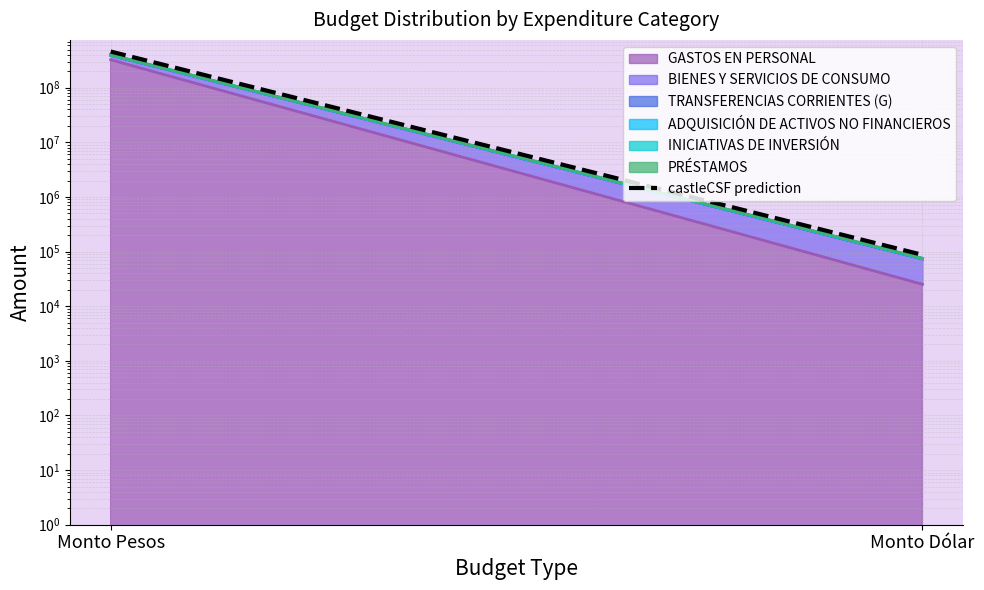

What is the change in value from Monto Pesos to Monto Dólar?

-460236522.8